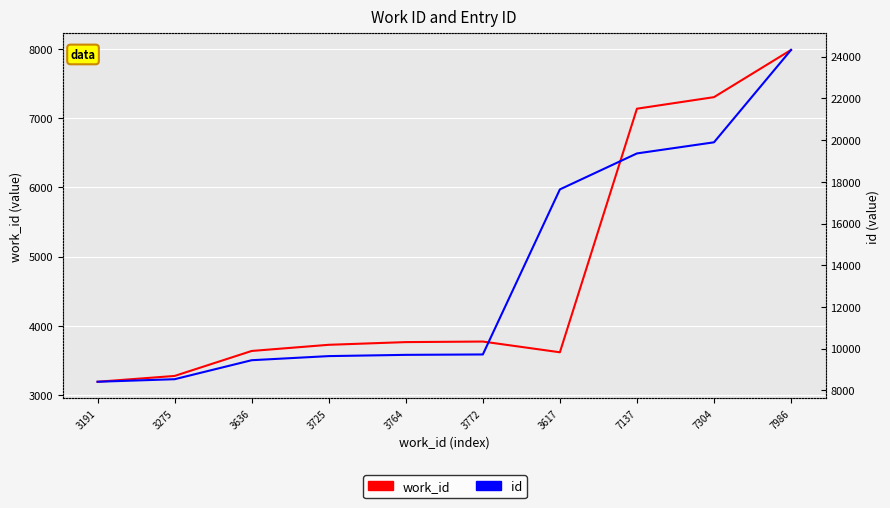

True or false: work_id and id cross at least once.

False